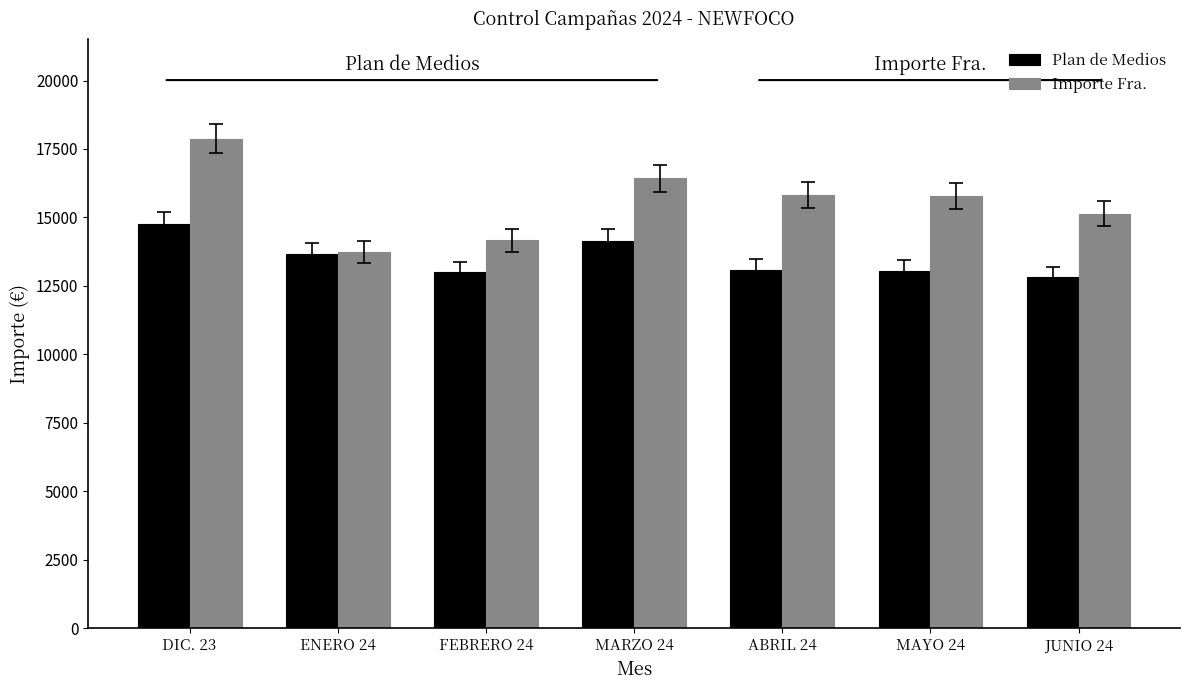

What is the average value of the Plan de Medios series?

13504.4